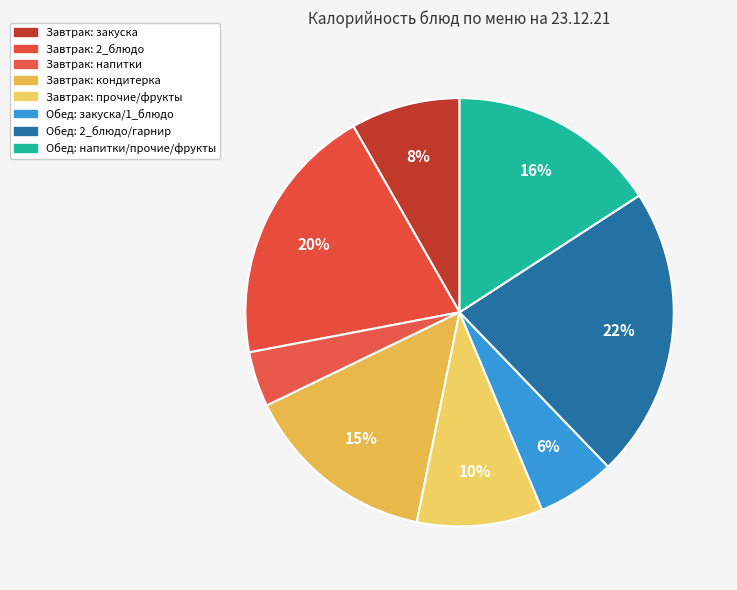

Count the number of slices in the pie.

8